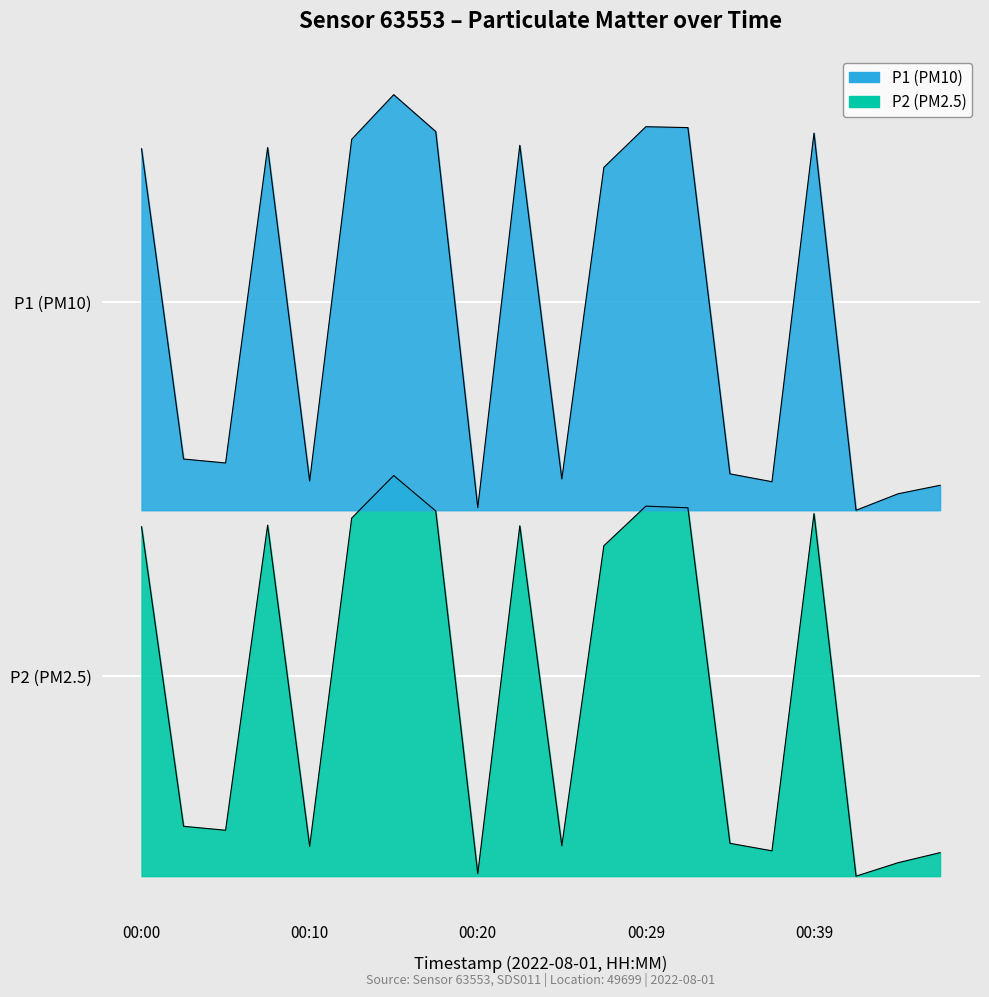

List the series in order of their overall mean, lowest first.

P2, P1